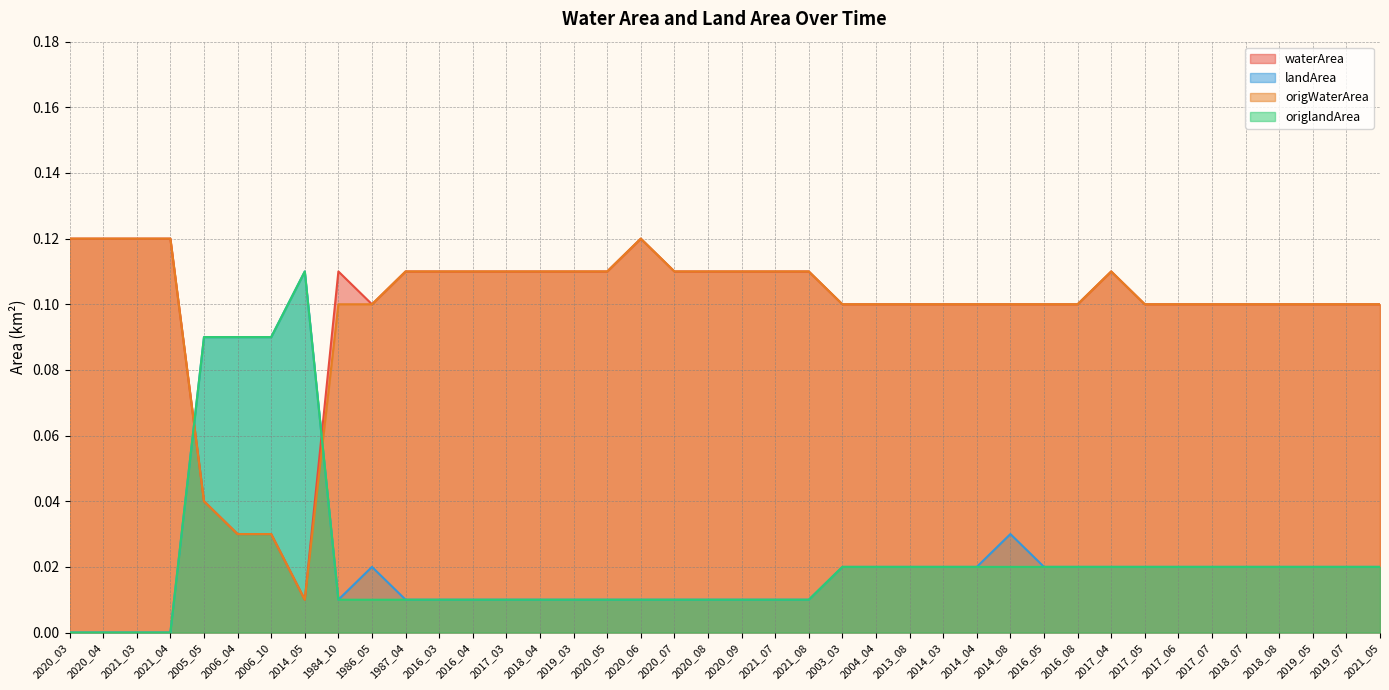

What is the spread (max minus min) of values at 2003_03?

0.1